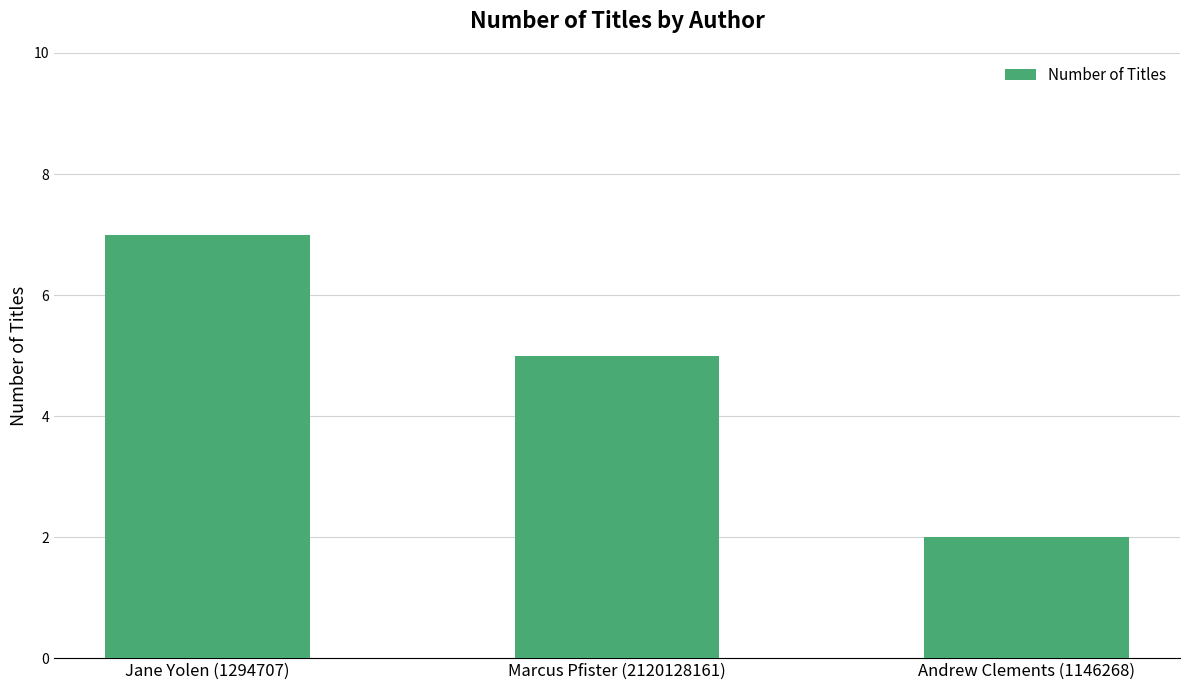

Does the chart contain stacked bars?

No